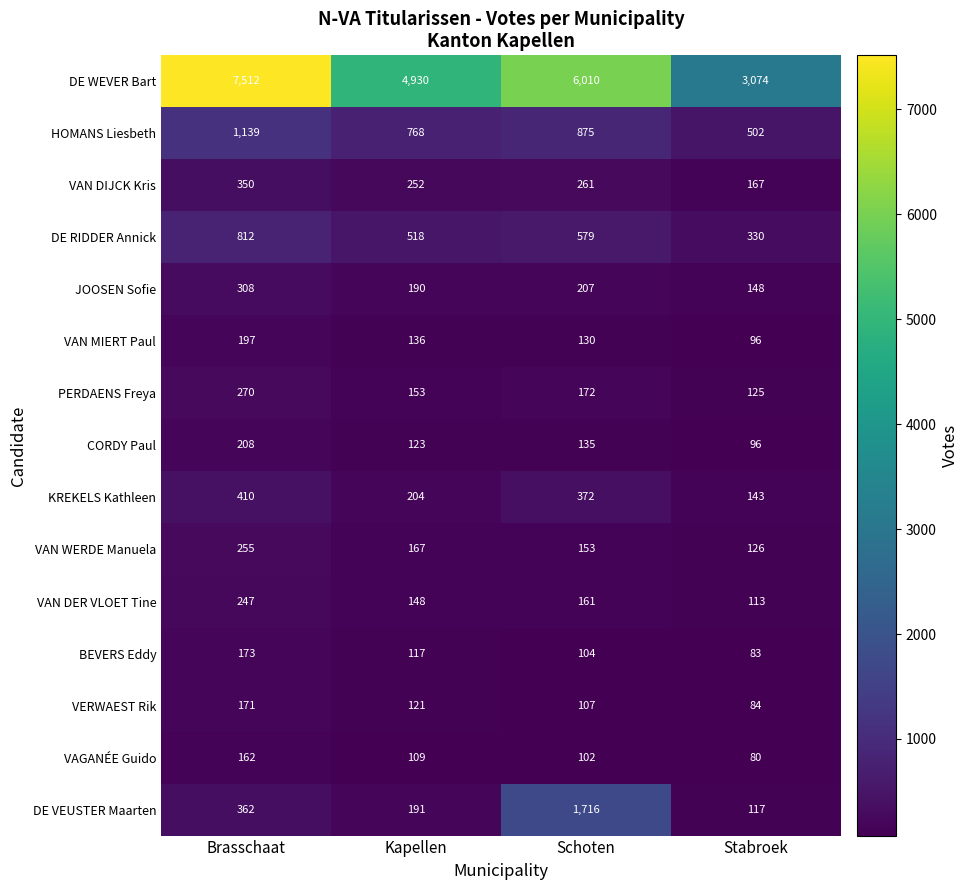

What is the difference between the highest and lowest values at Brasschaat?

7350